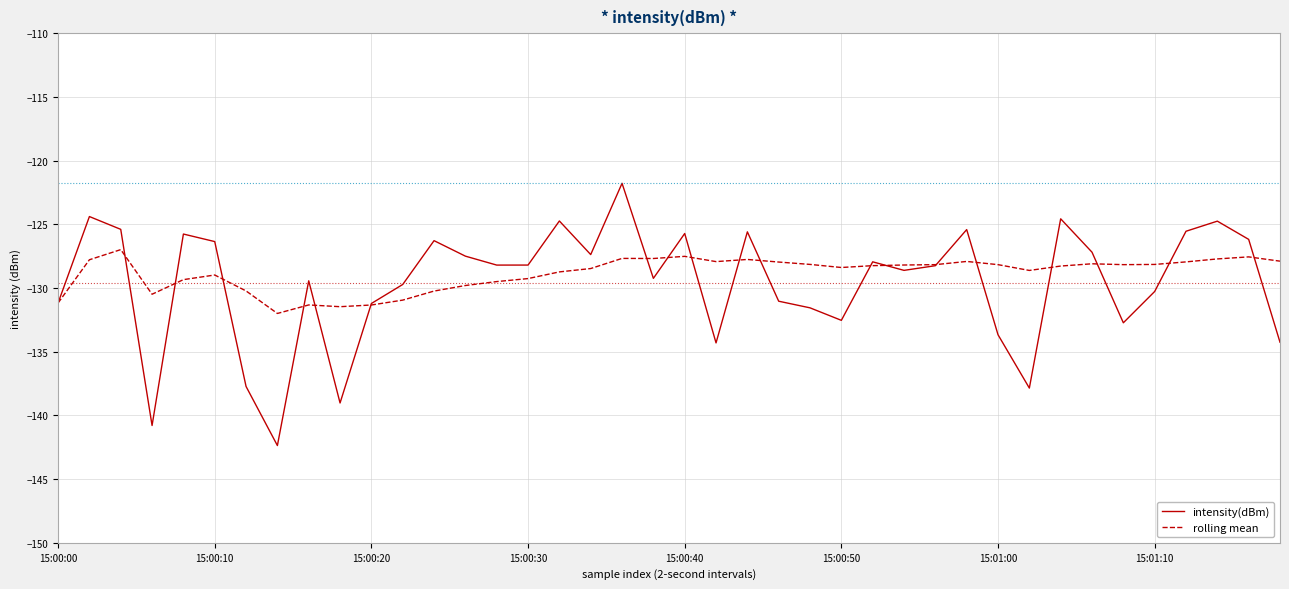

What is the maximum value for intensity(dBm)?

-121.8